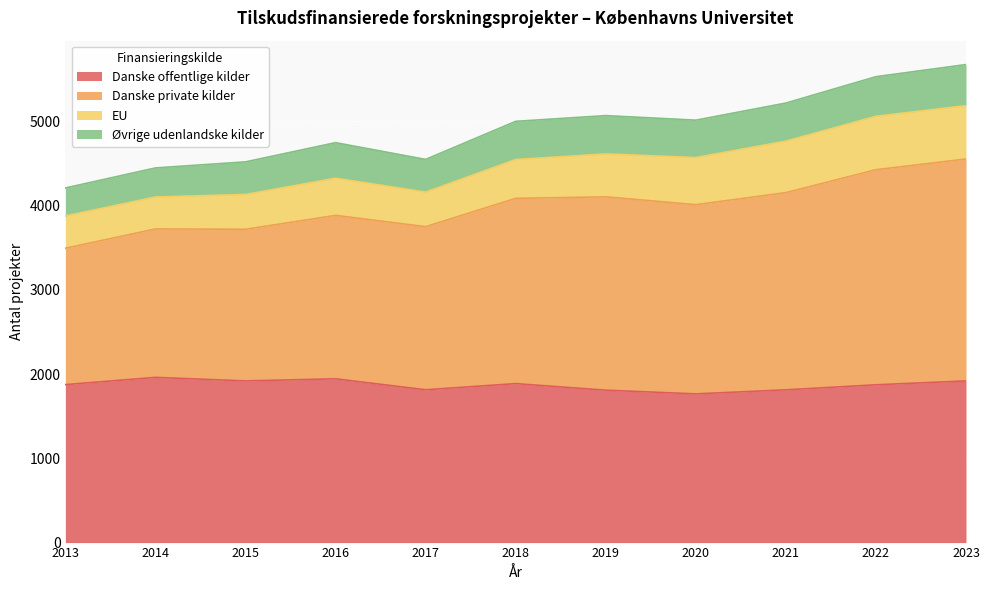

Which label corresponds to the largest value in the chart?

2023